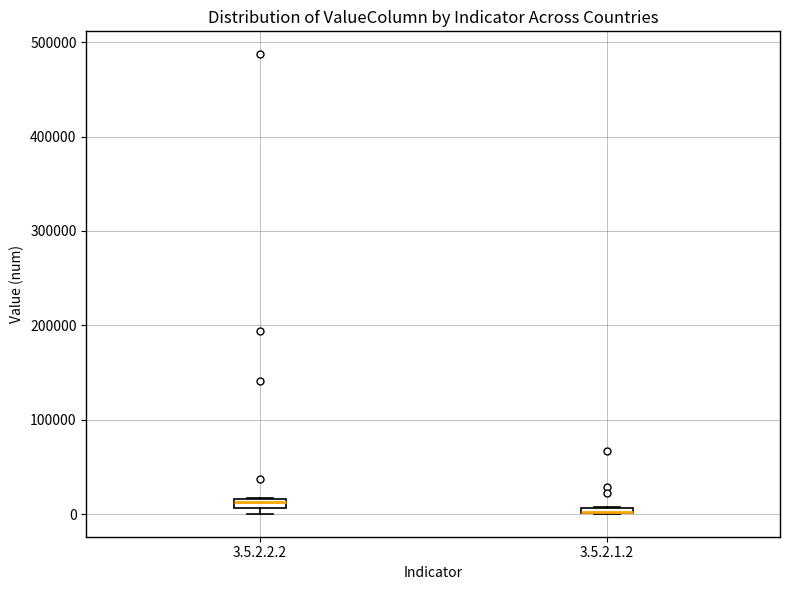

Where is the upper edge of the box for 3.5.2.1.2 on the y-axis? The values are not printed on the chart, so give them approximately, as read against the axis.

10000